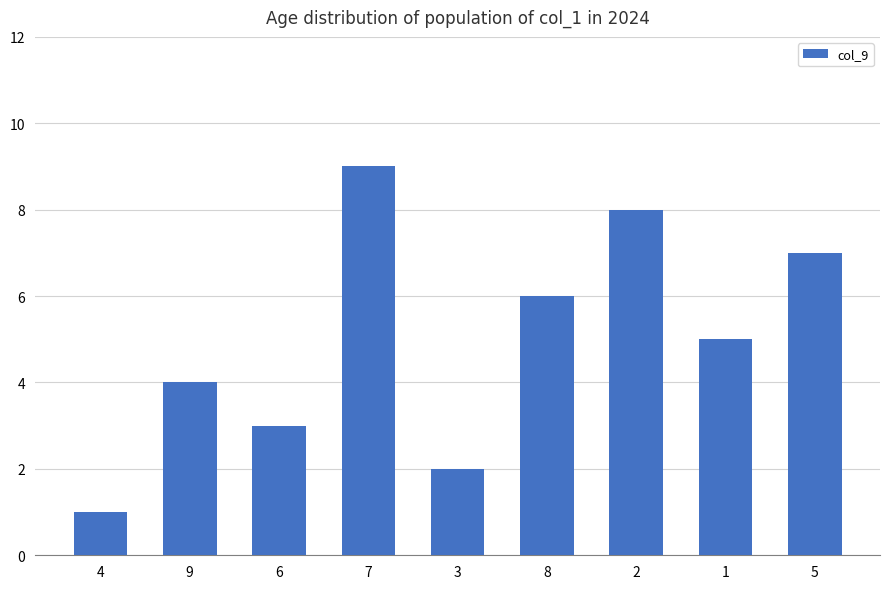

Where is the data nearest to the value 5?

1